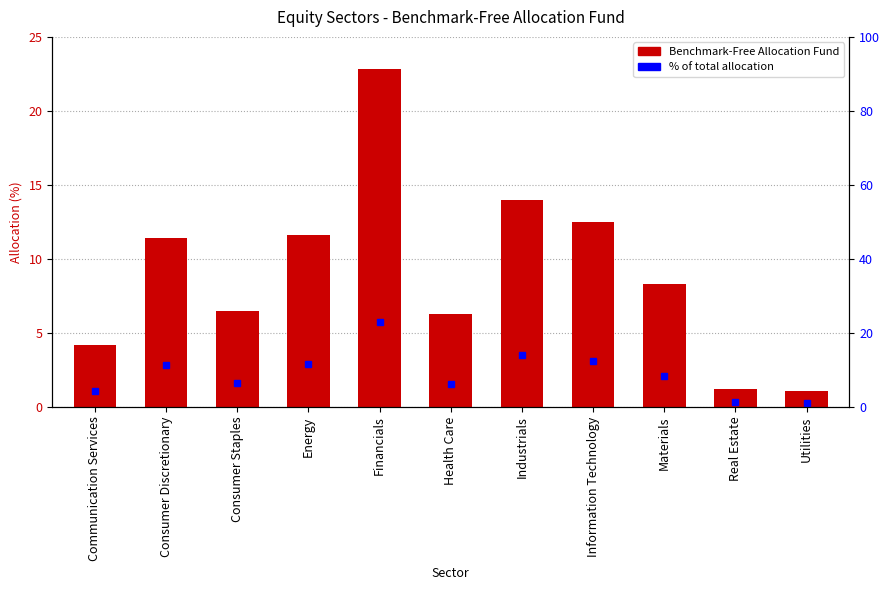

What is the average value?

9.1